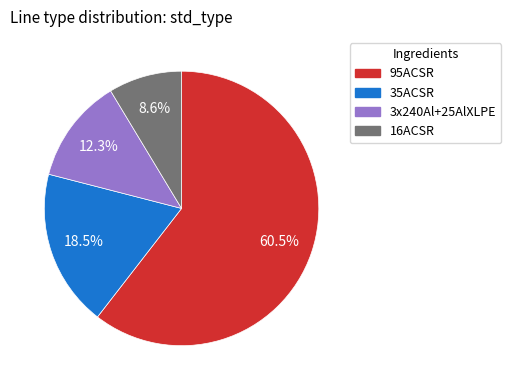

Which slice is the smallest?

16ACSR